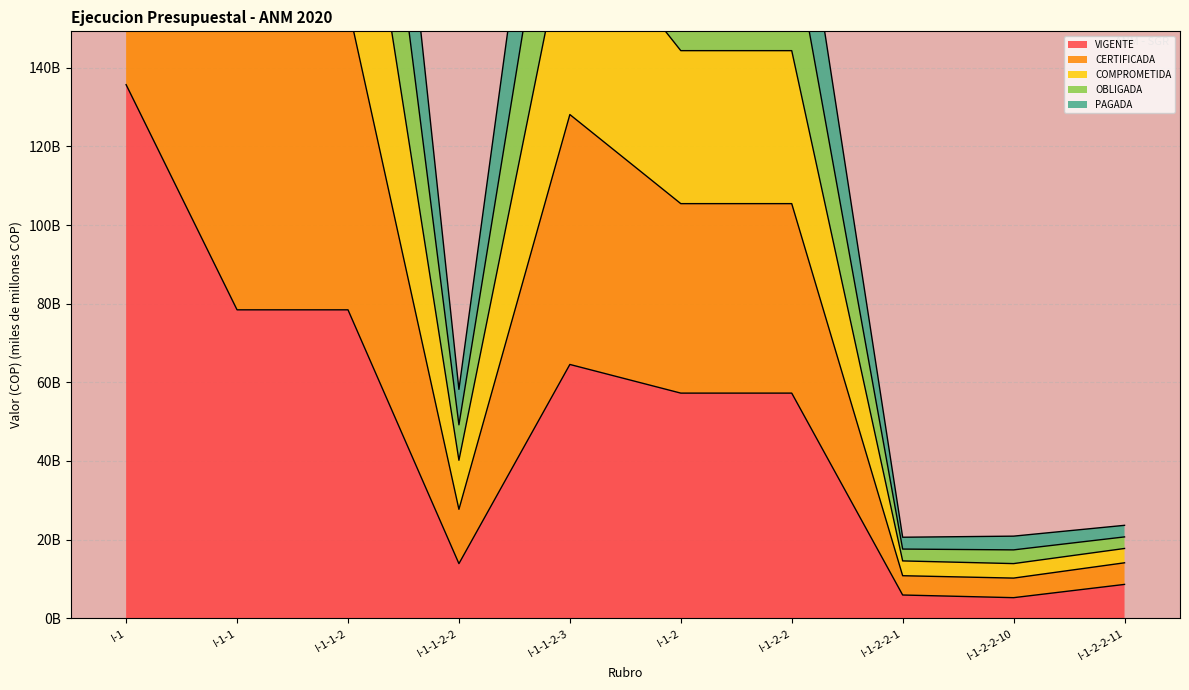

The value of COMPROMETIDA at I-1 is 445.7. True or false?

True